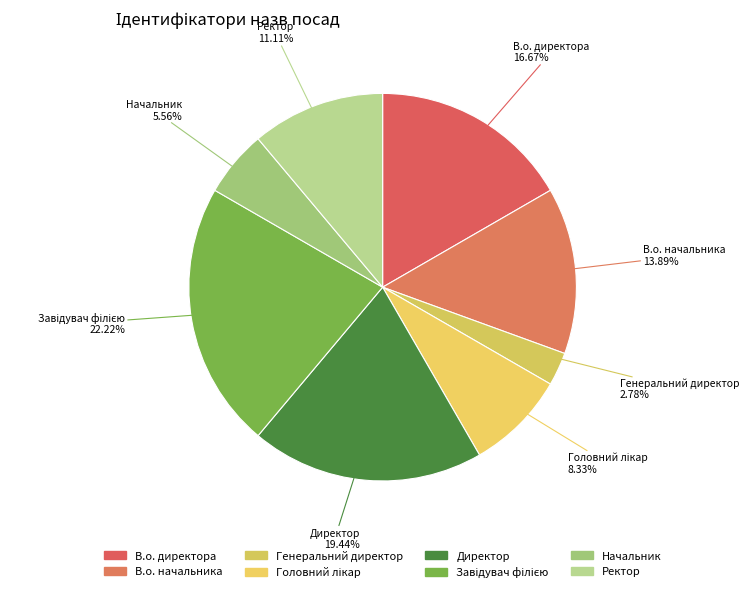

Which category has the smallest portion of the pie?

Генеральний директор